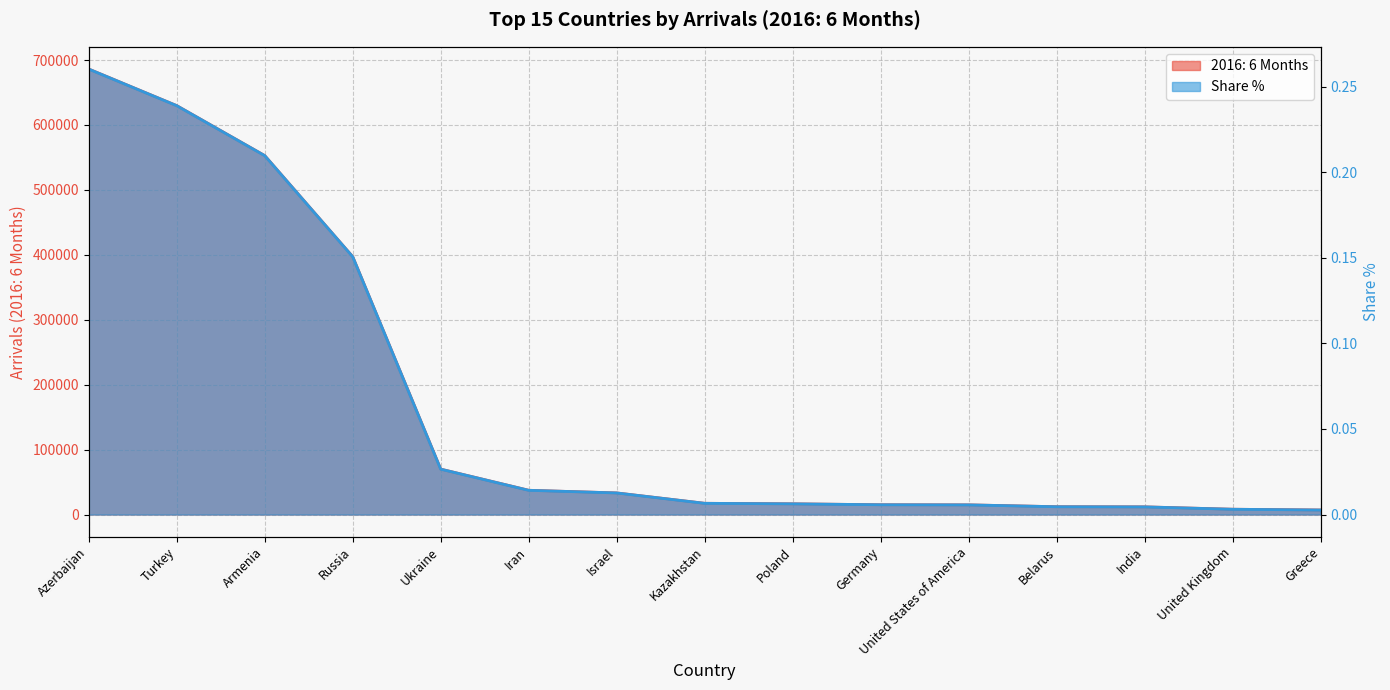

True or false: Share % has more than 0 points higher than both neighbors.

False